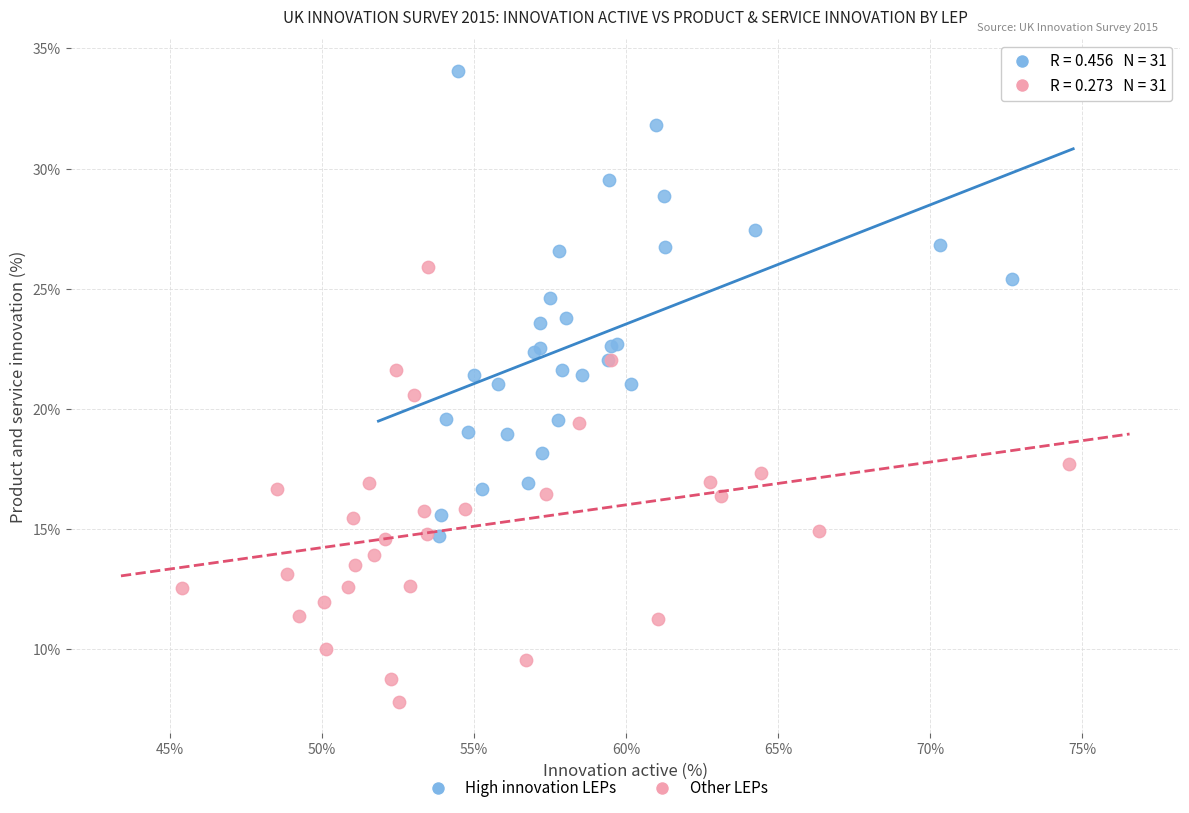

Which series contains the highest Y value?

High innovation LEPs